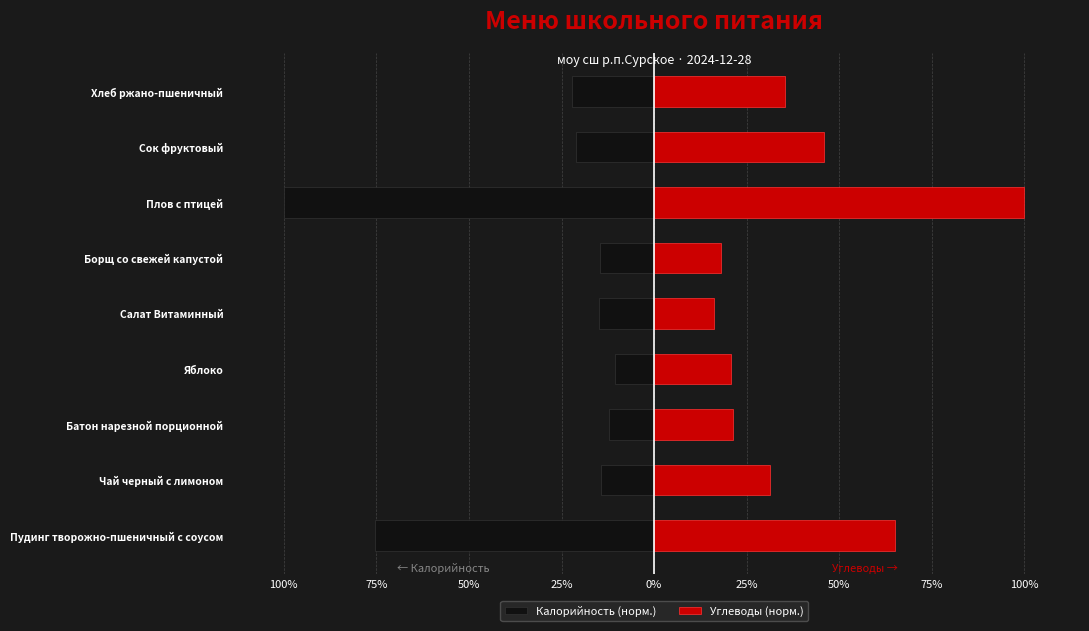

True or false: Калорийность (норм.) has a value of -0.2 at Яблоко.

False